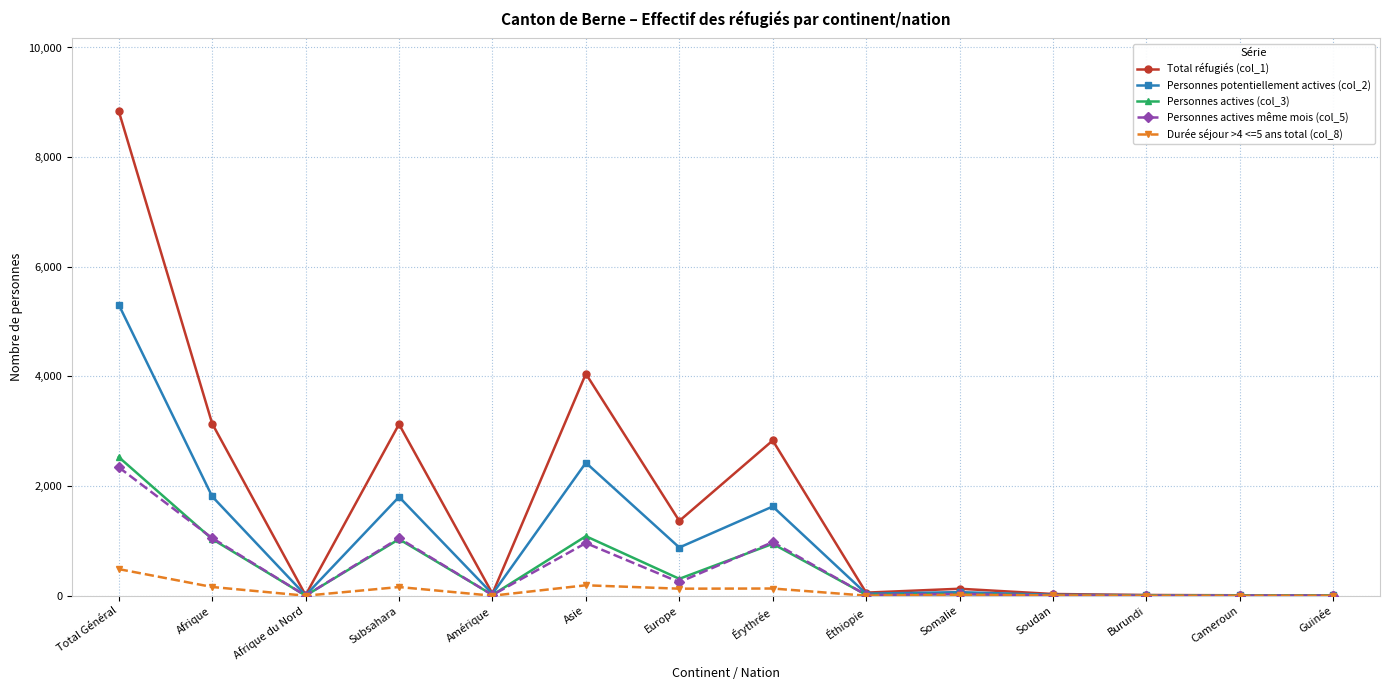

What is the difference between the highest and lowest values at Subsahara?

2970